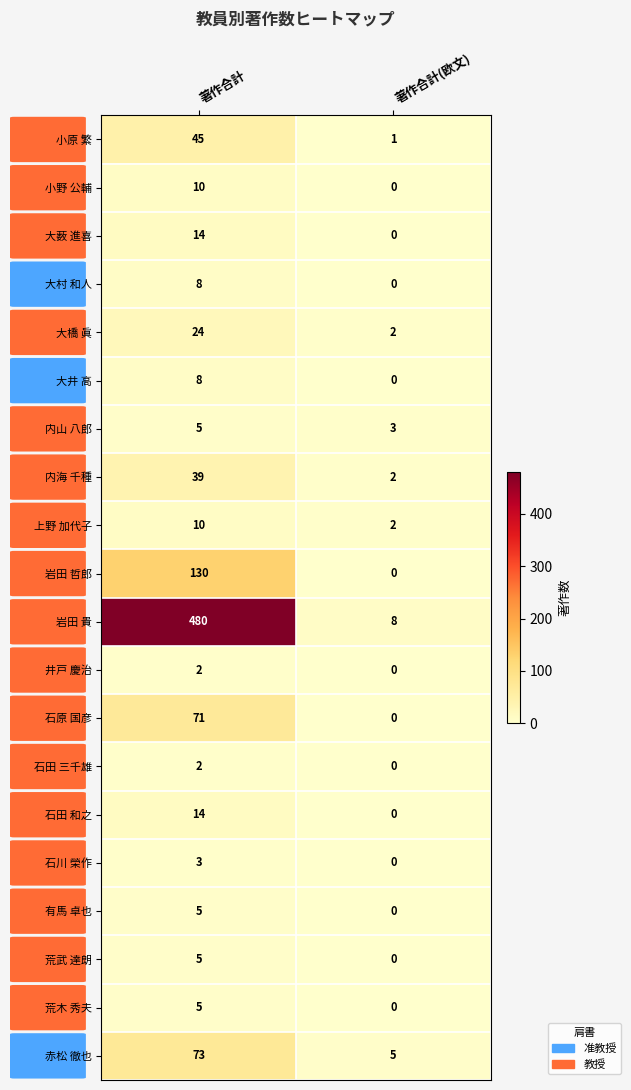

At which category does the chart reach its peak across all series?

著作合計